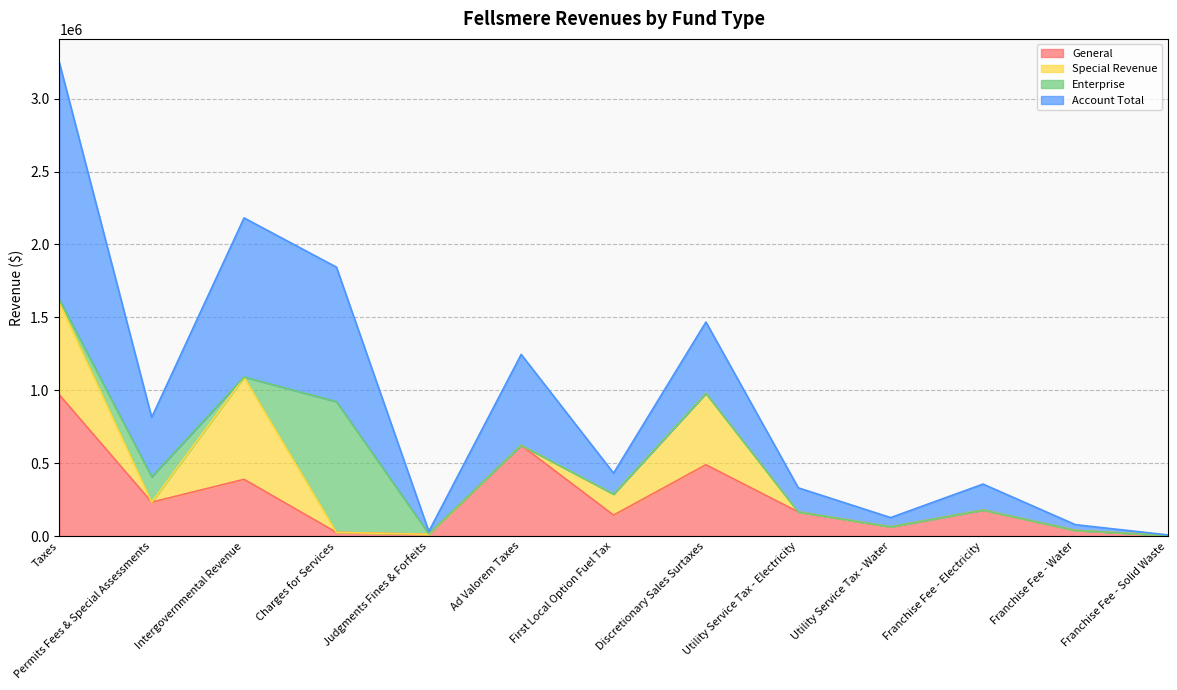

What is the approximate value of Account Total at First Local Option Fuel Tax, to the nearest 50?

431900